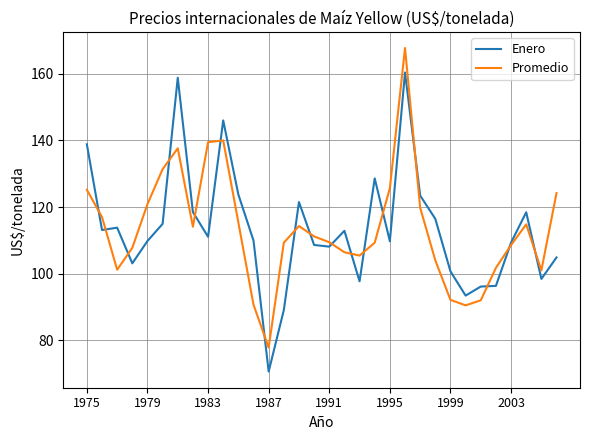

What is the greatest value displayed?

167.7